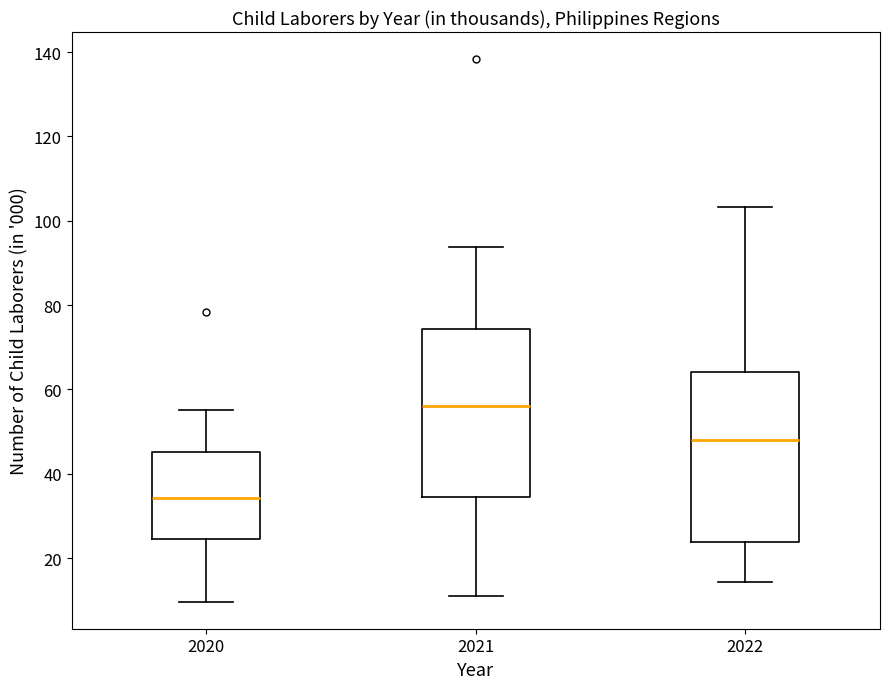

Which box has the lowest median line?

2020